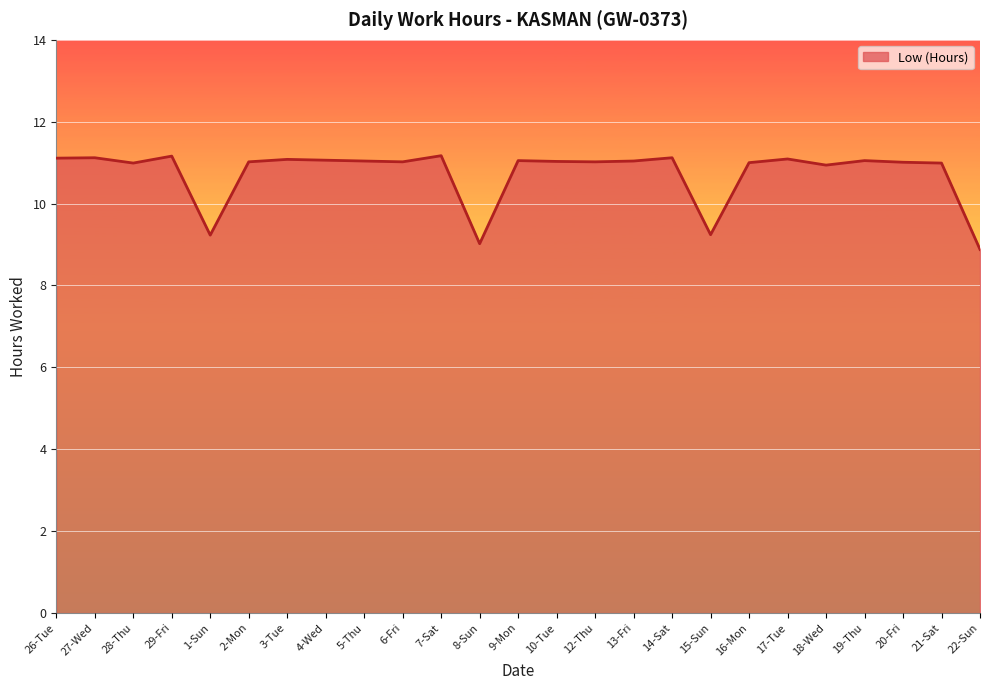

What position from the right is 18-Wed?

5